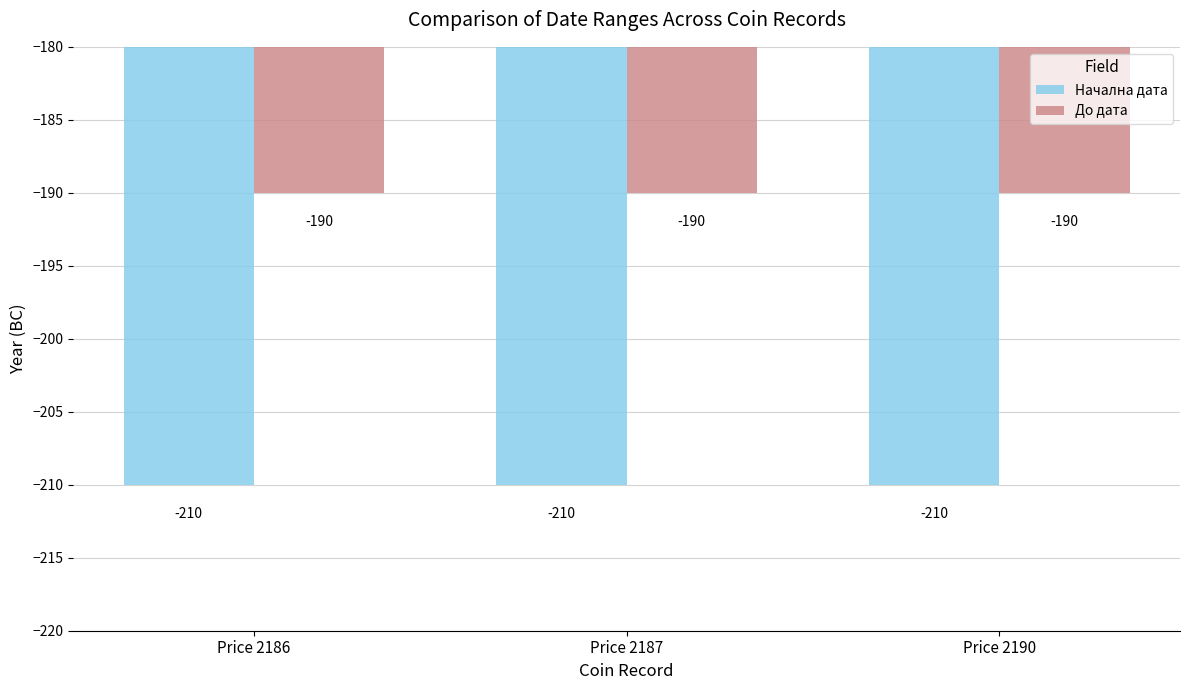

List the series in order of their overall mean, lowest first.

Начална дата, До дата